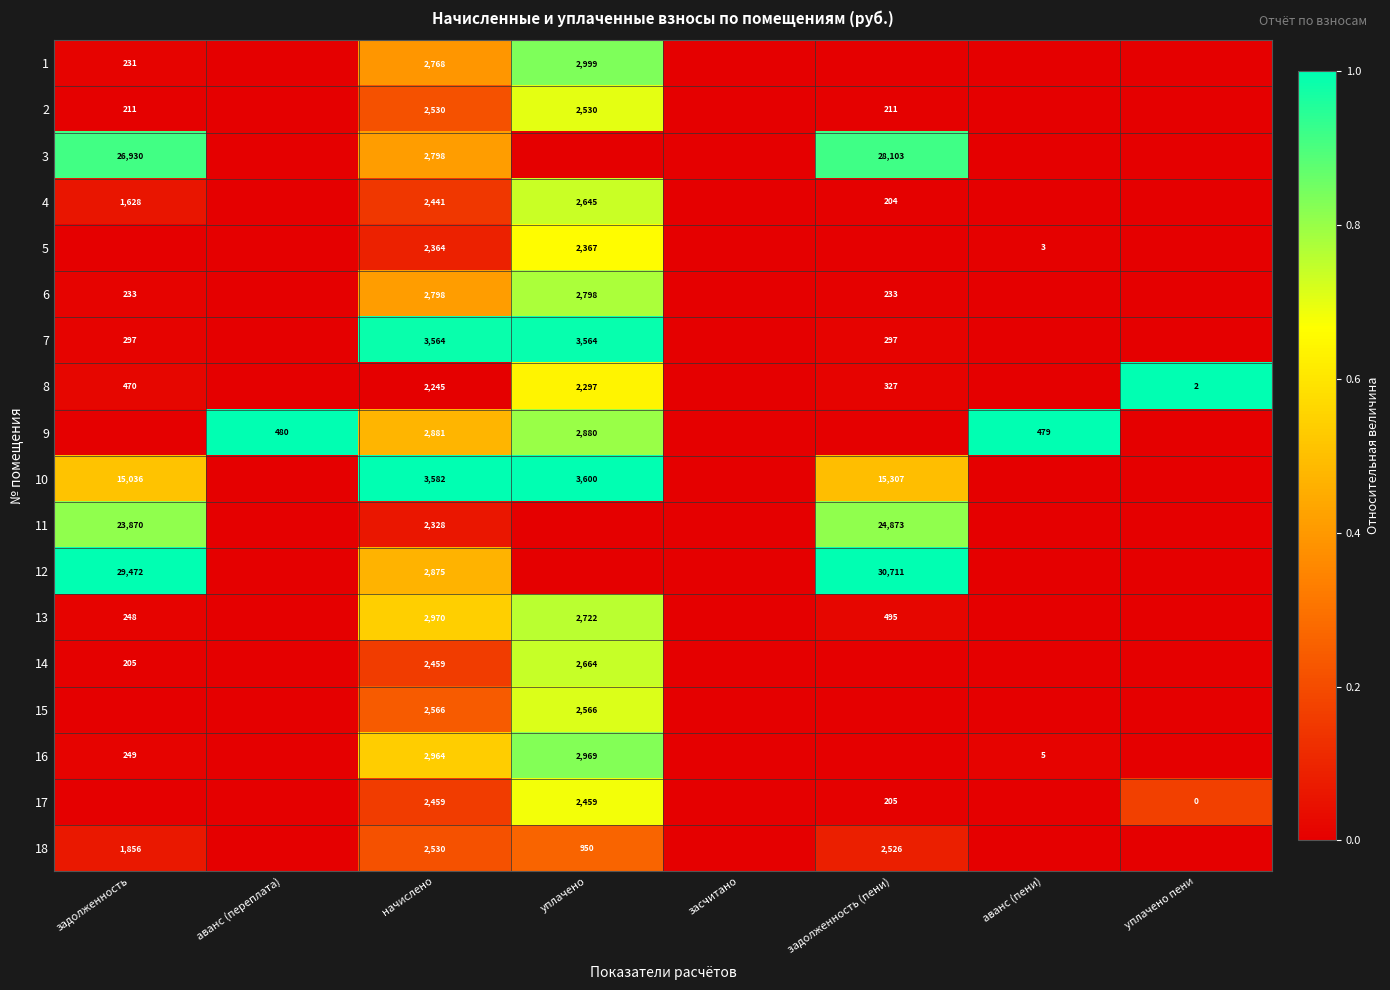

What is the spread (max minus min) of values at начислено?

1337